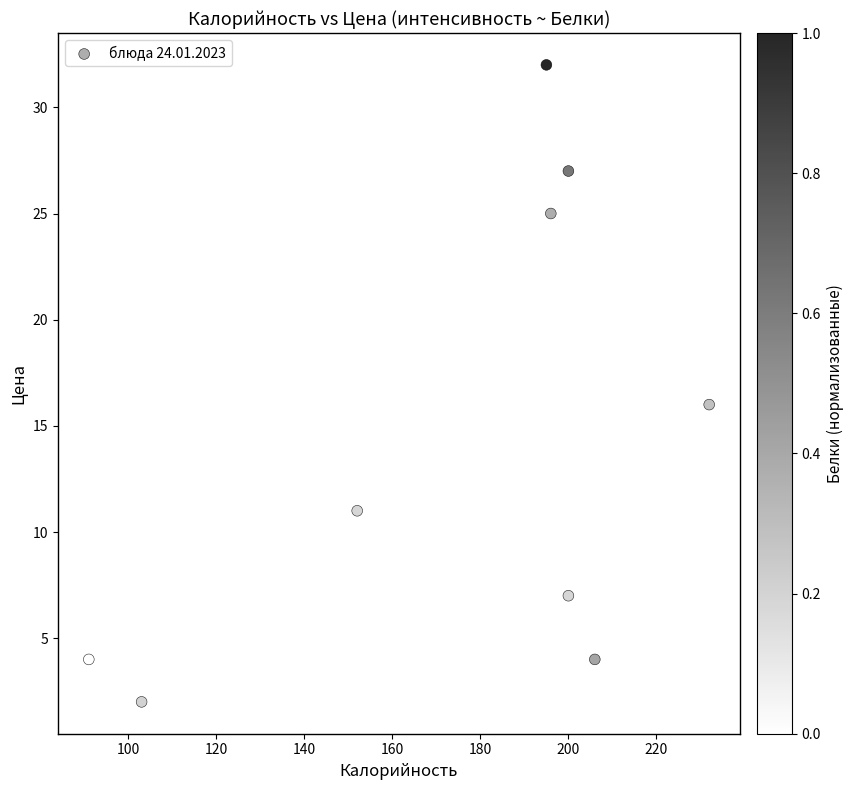

What is the range of X values (max minus min)?

141